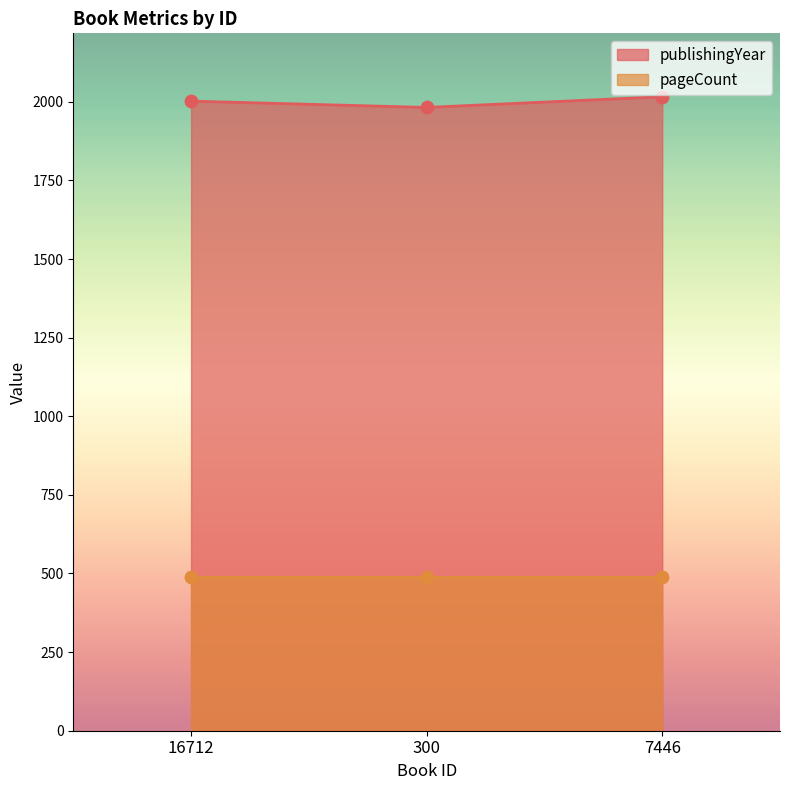

What is the ratio of the value at 16712 to the value at 300?

1.0